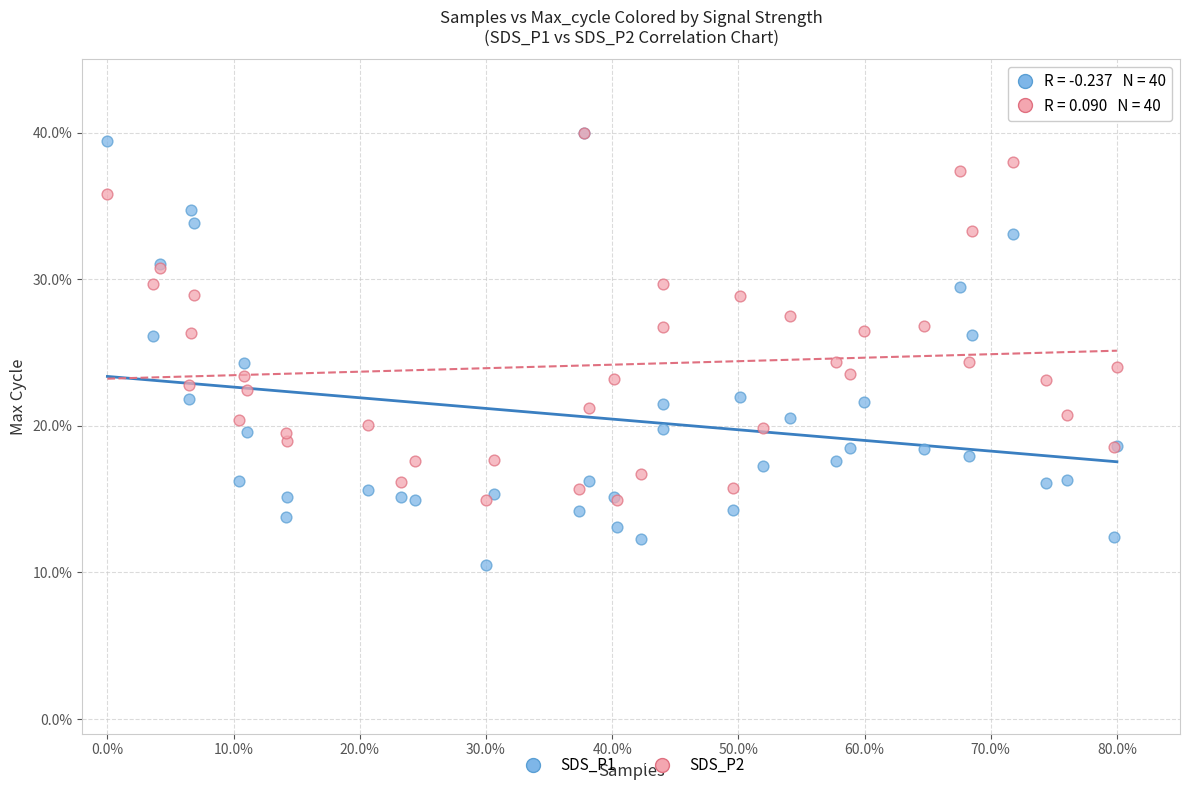

What are all the series names shown in the legend?

SDS_P1, SDS_P2